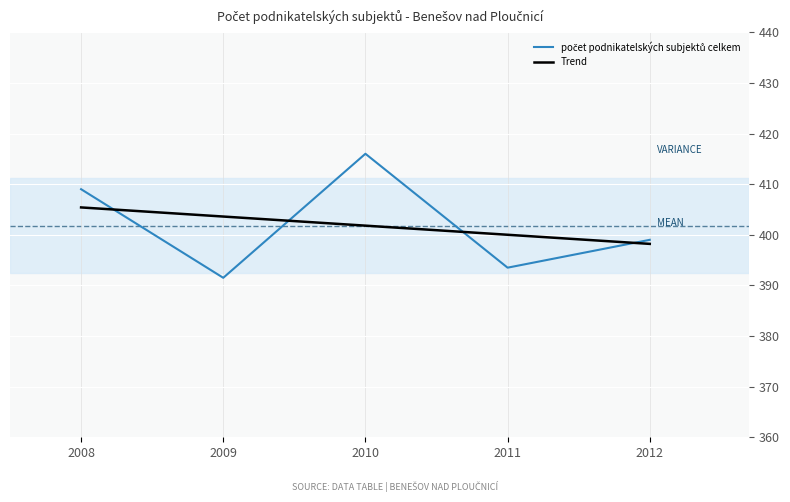

How many values in the Trend series are below 401?

2